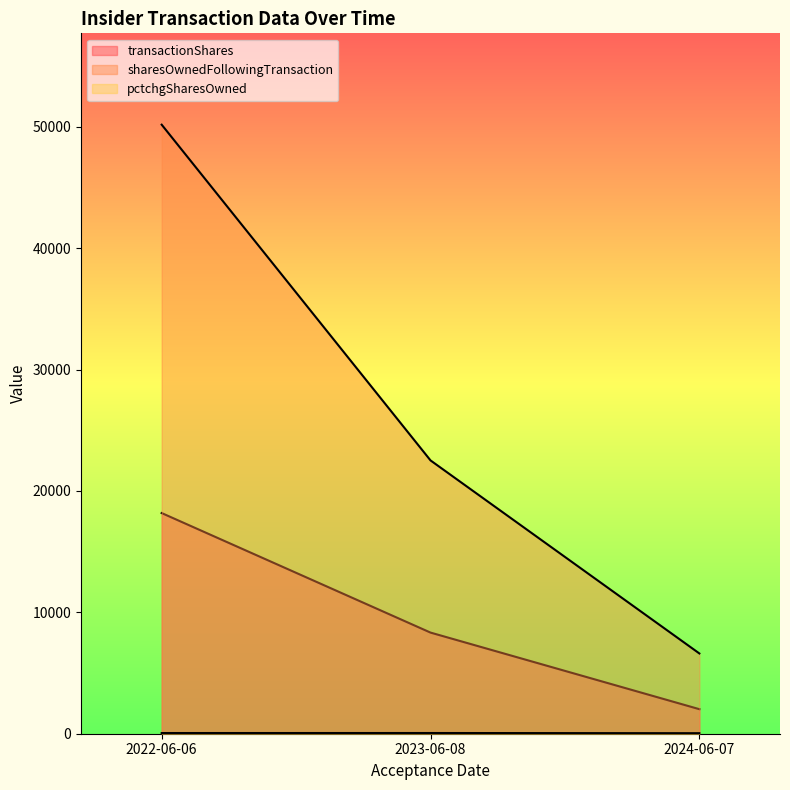

Which has a higher value, 2022-06-06 or 2023-06-08?

2022-06-06